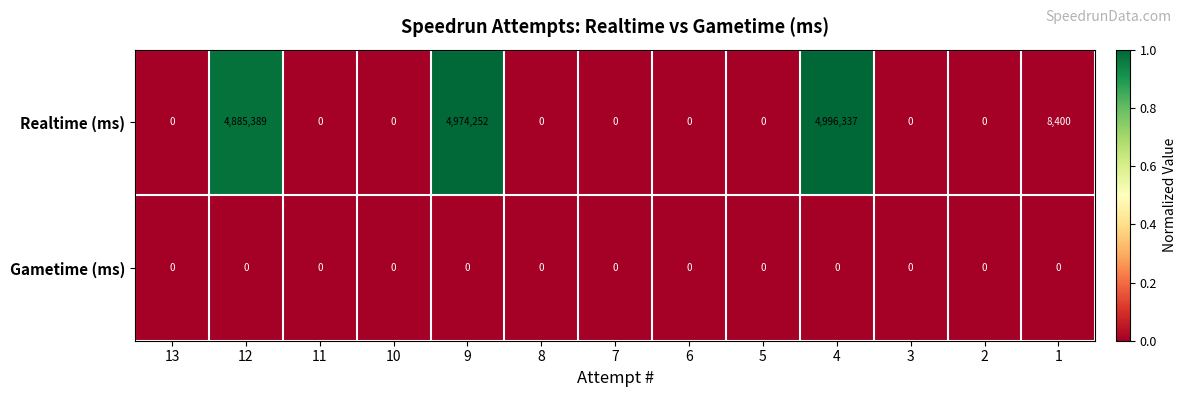

Reading left to right, what are all the values shown in this chart?

Realtime (ms): 13=0	12=4885389	11=0	10=0	9=4974252	8=0	7=0	6=0	5=0	4=4996337	3=0	2=0	1=8400
Gametime (ms): 13=0	12=0	11=0	10=0	9=0	8=0	7=0	6=0	5=0	4=0	3=0	2=0	1=0